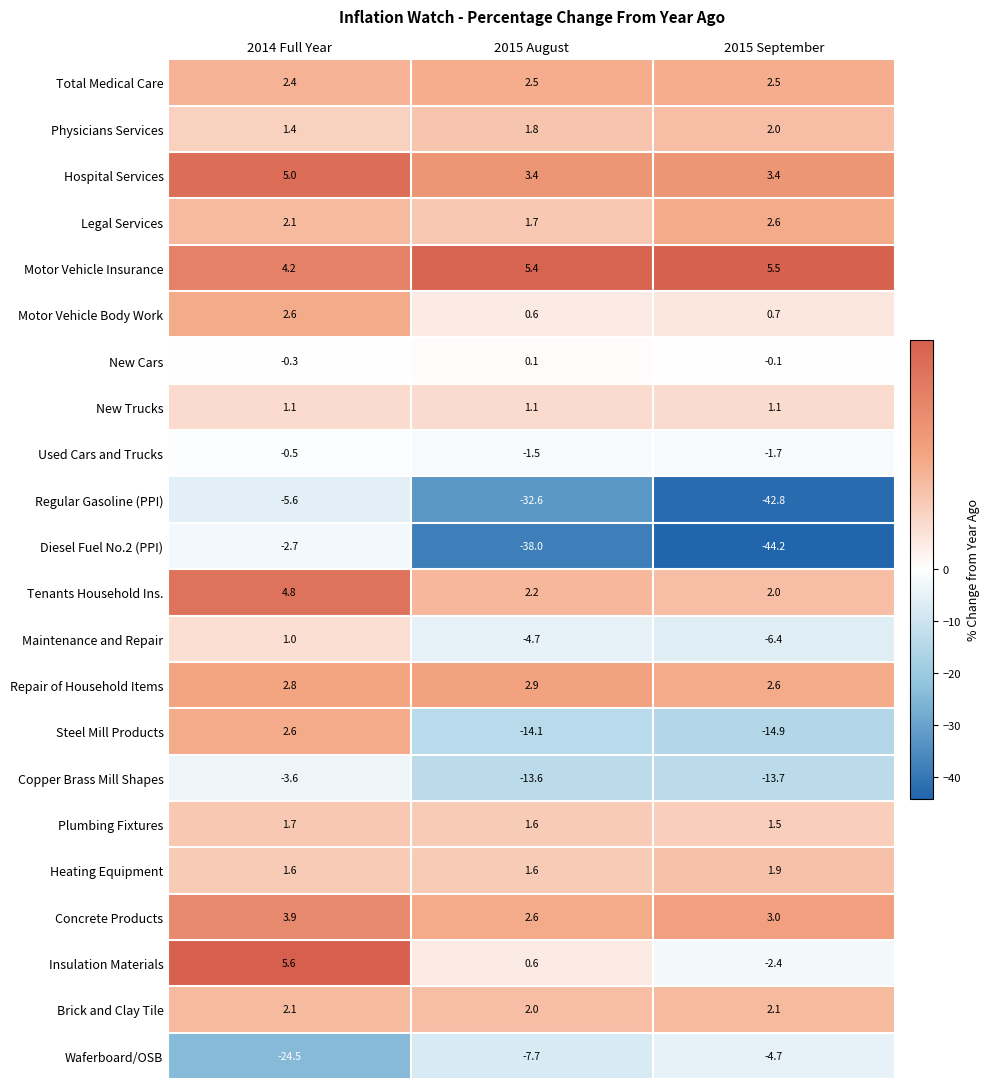

The Used Cars and Trucks series shows -1.7 at 2015 September. True or false?

True